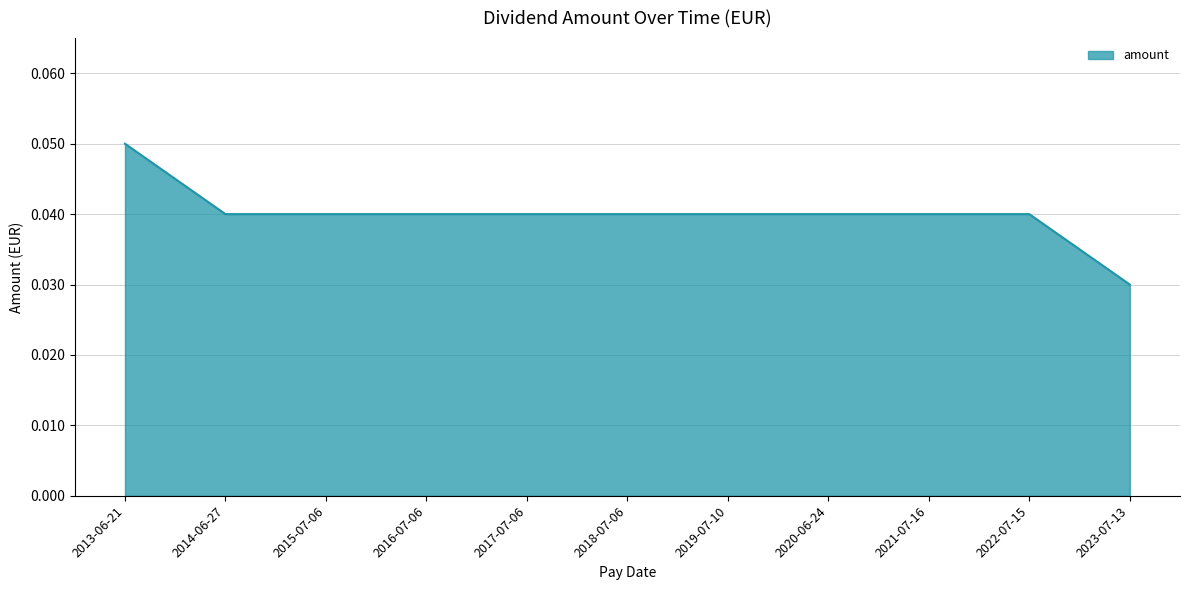

Count the values in the range 0 to 1.

11